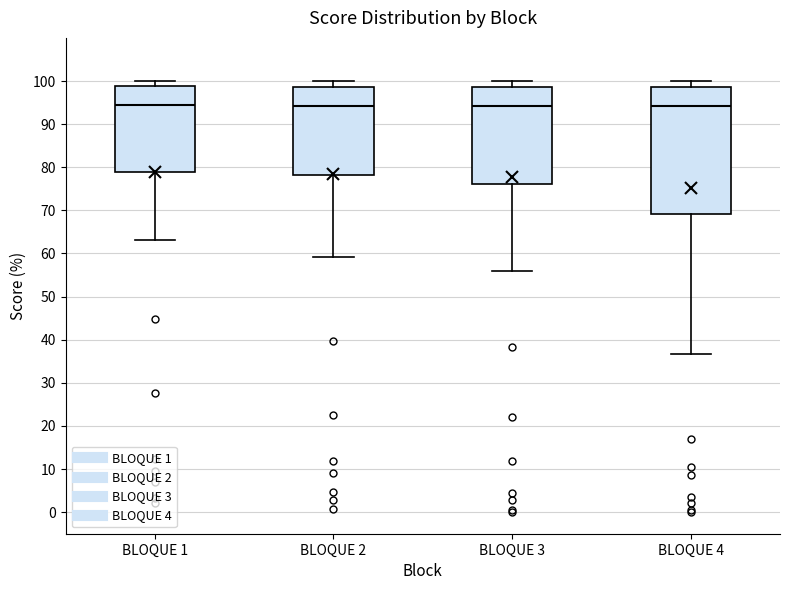

Which box is the tallest, from its lower edge to its upper edge?

BLOQUE 4